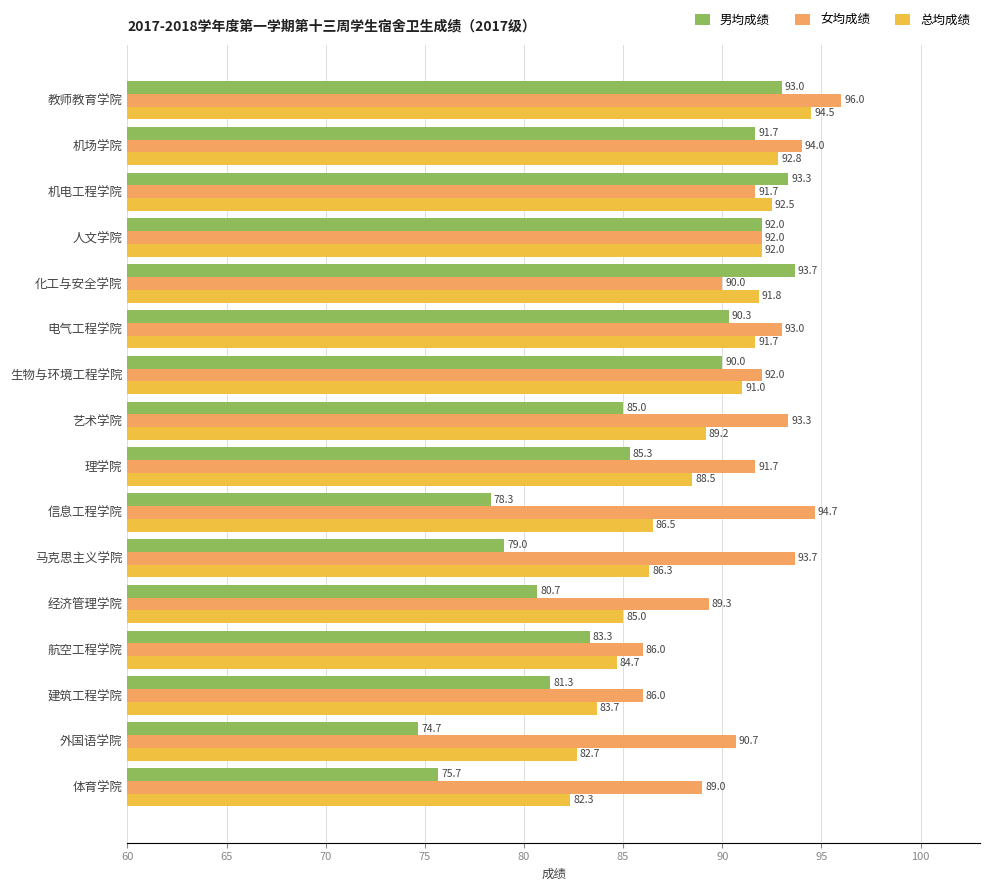

The 女均成绩 series shows 142.9 at 经济管理学院. True or false?

False